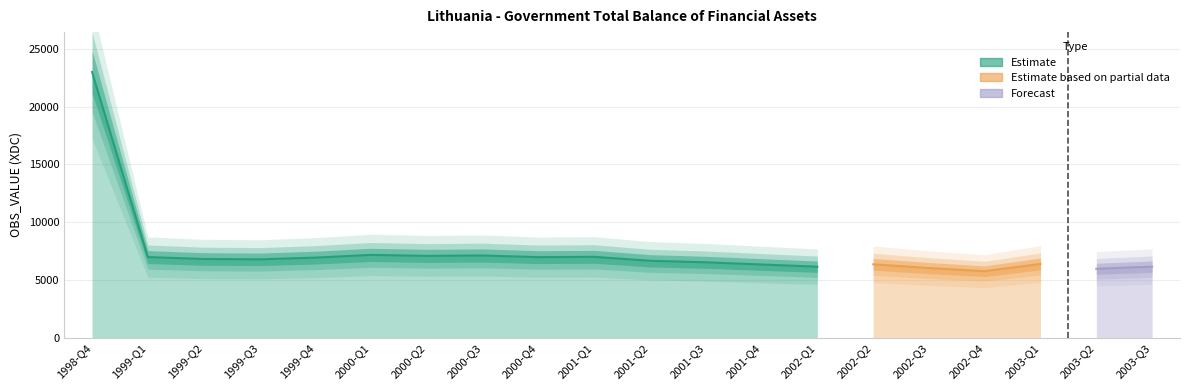

Count the number of values greater than 6778.

10